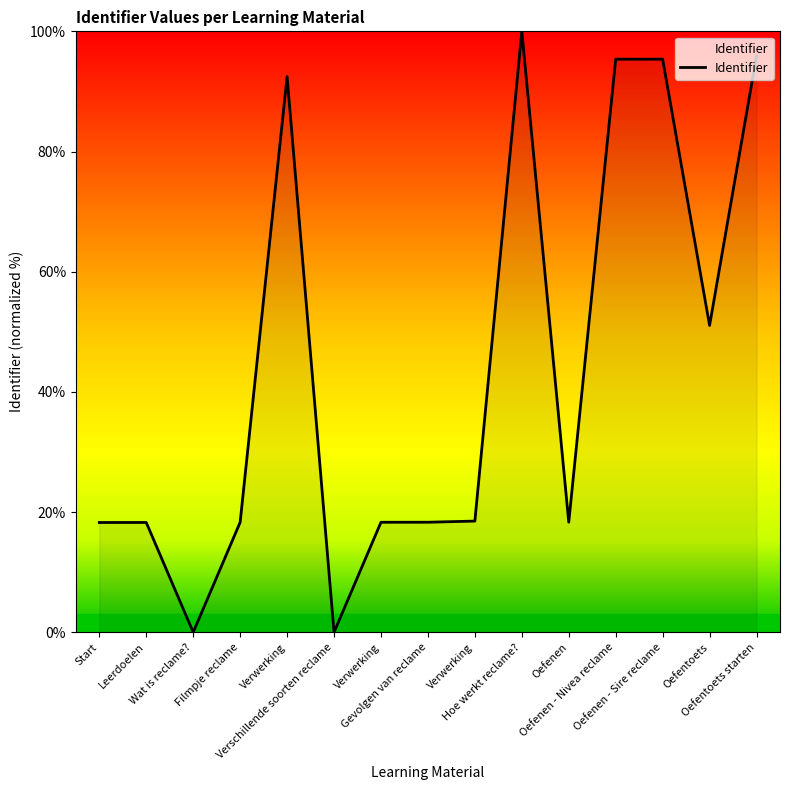

How many lines are shown in the chart?

1